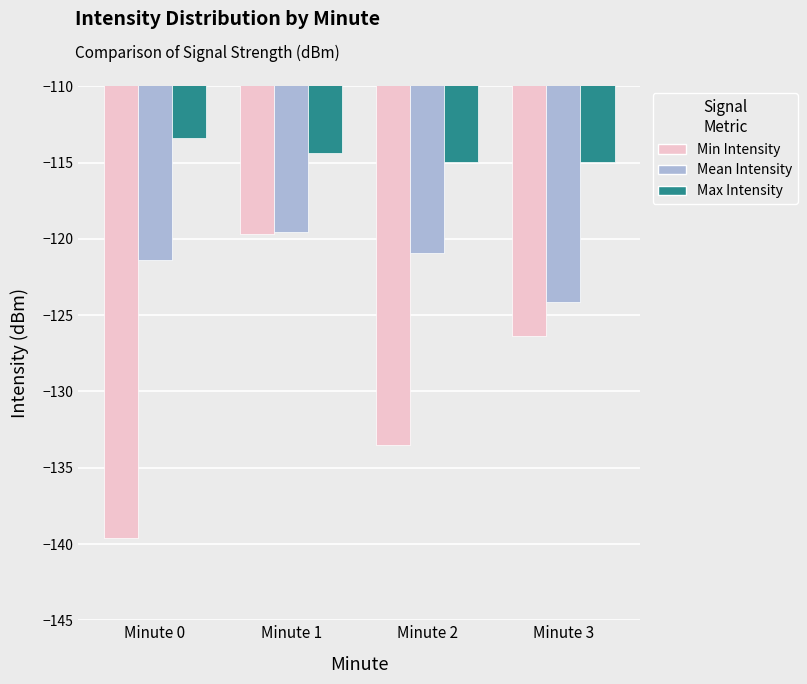

What are all the series names shown in the legend?

Min Intensity, Mean Intensity, Max Intensity